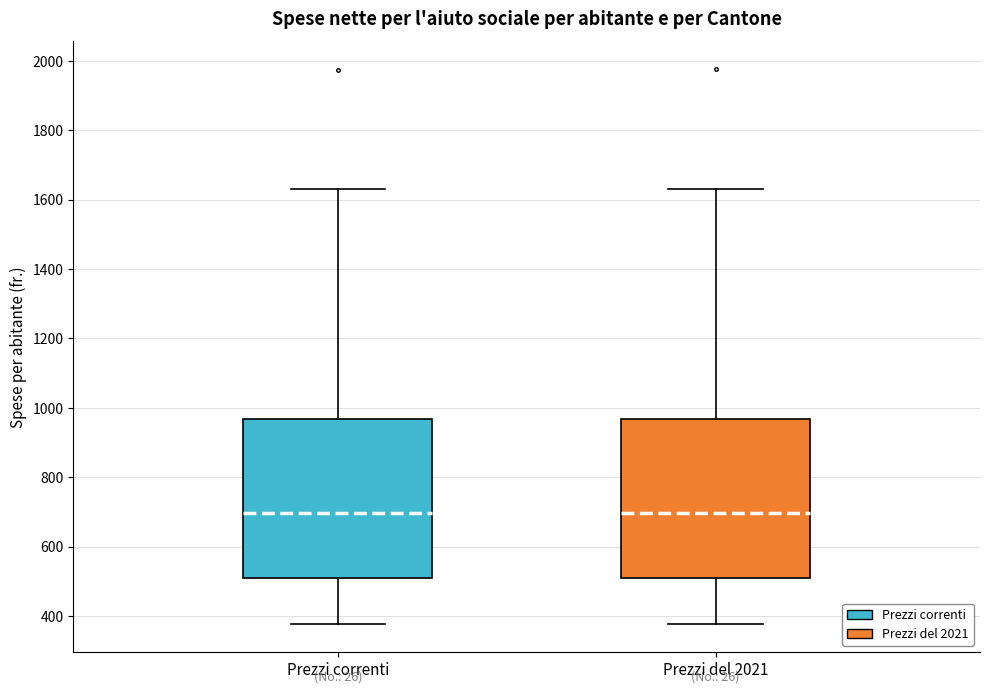

Reading left to right, read every box against the y-axis: the position of its median line, the range the box covers, and the ends of its whiskers. The values are not printed on the chart, so give them approximately, as read against the axis.

Prezzi correnti: median 700, box 520 to 960, whiskers 380 to 1640
Prezzi del 2021: median 700, box 520 to 960, whiskers 380 to 1640